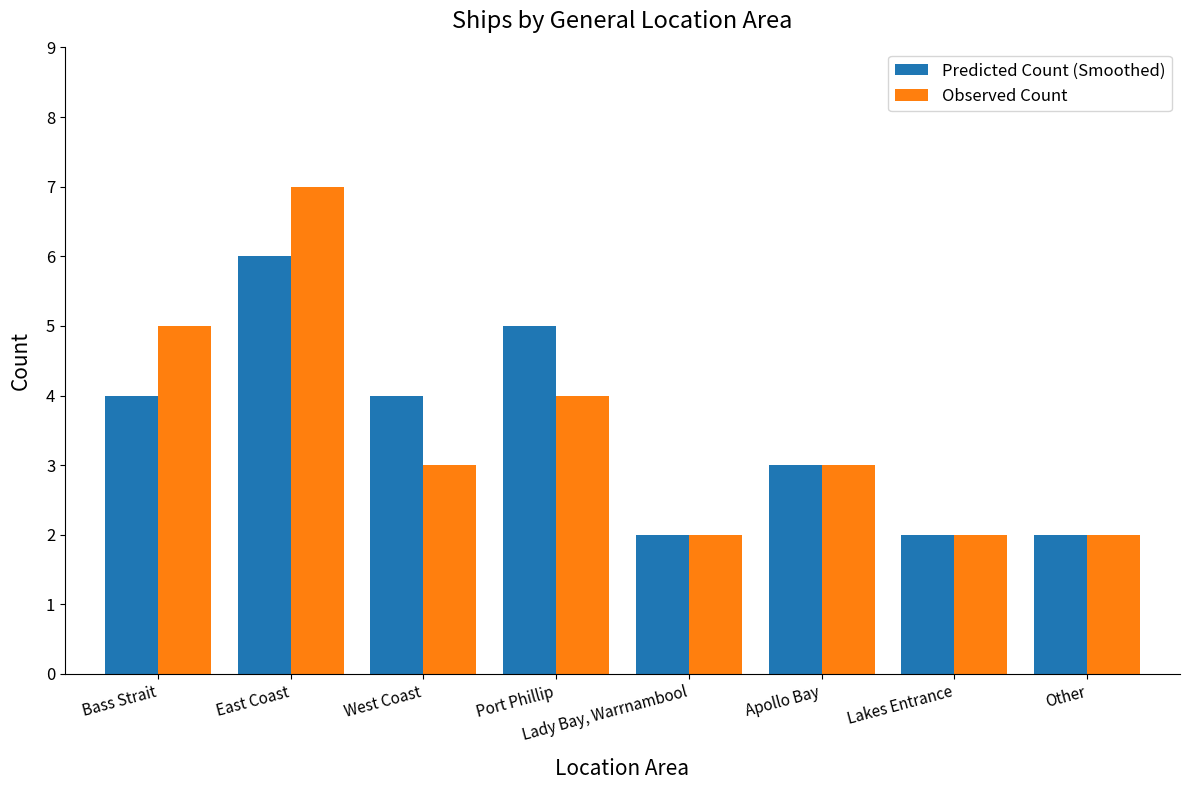

How many data points does each series have?

8